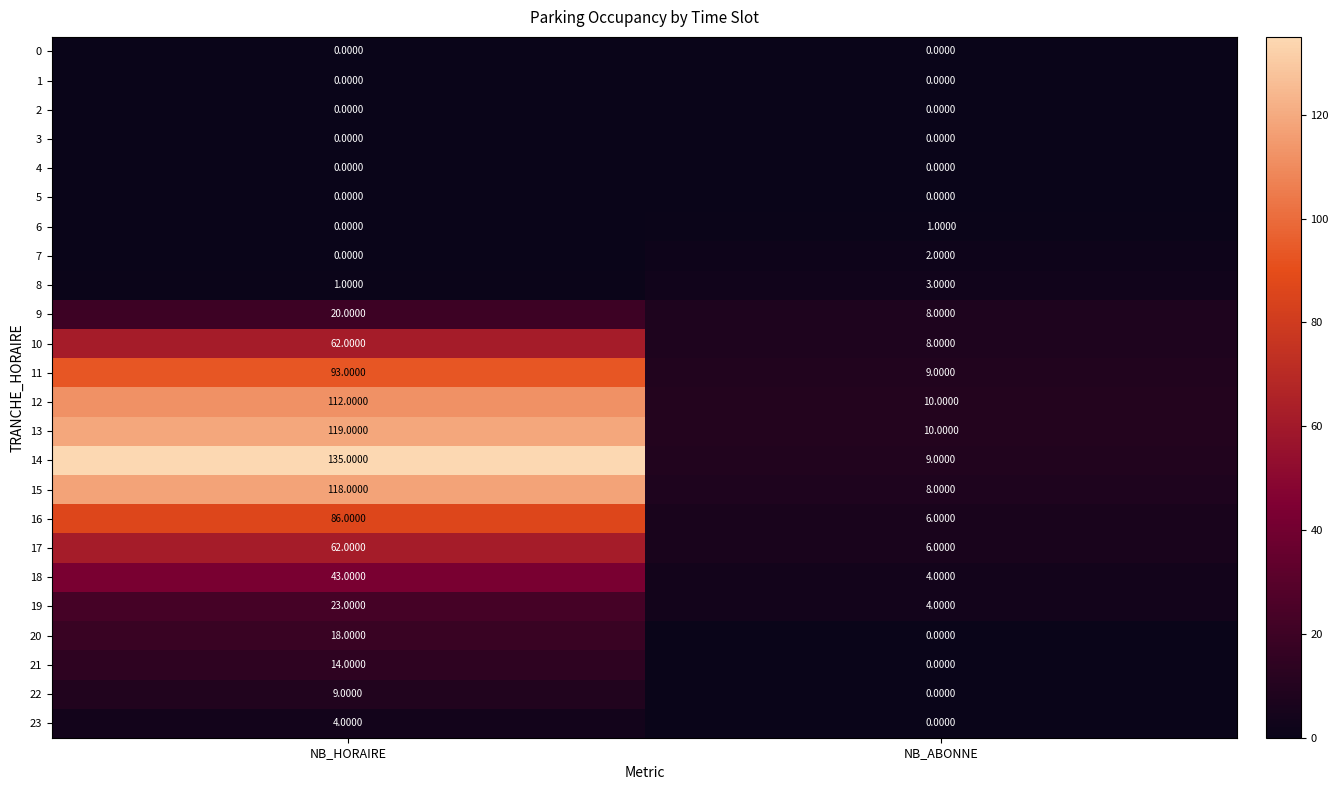

What is the difference between the maximum and minimum values in the 13 series?

109